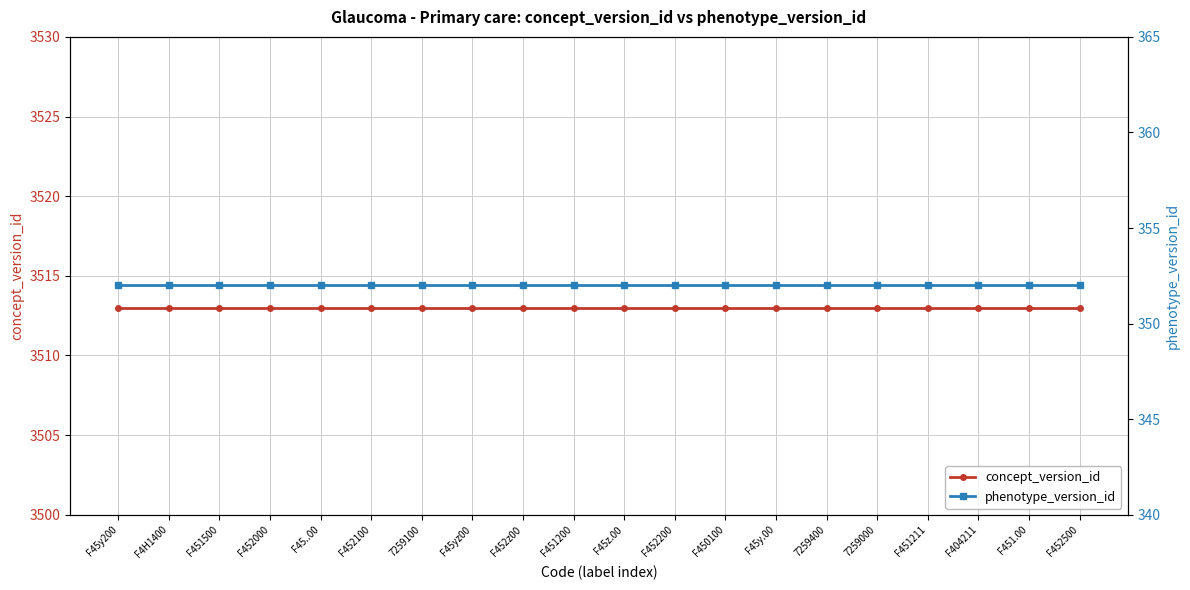

Reading left to right, what are all the values shown in this chart?

concept_version_id: F45y200=3513	F4H1400=3513	F451500=3513	F452000=3513	F45..00=3513	F452100=3513	7259100=3513	F45yz00=3513	F452z00=3513	F451200=3513	F45z.00=3513	F452200=3513	F450100=3513	F45y.00=3513	7259400=3513	7259000=3513	F451211=3513	F404211=3513	F451.00=3513	F452500=3513
phenotype_version_id: F45y200=352	F4H1400=352	F451500=352	F452000=352	F45..00=352	F452100=352	7259100=352	F45yz00=352	F452z00=352	F451200=352	F45z.00=352	F452200=352	F450100=352	F45y.00=352	7259400=352	7259000=352	F451211=352	F404211=352	F451.00=352	F452500=352